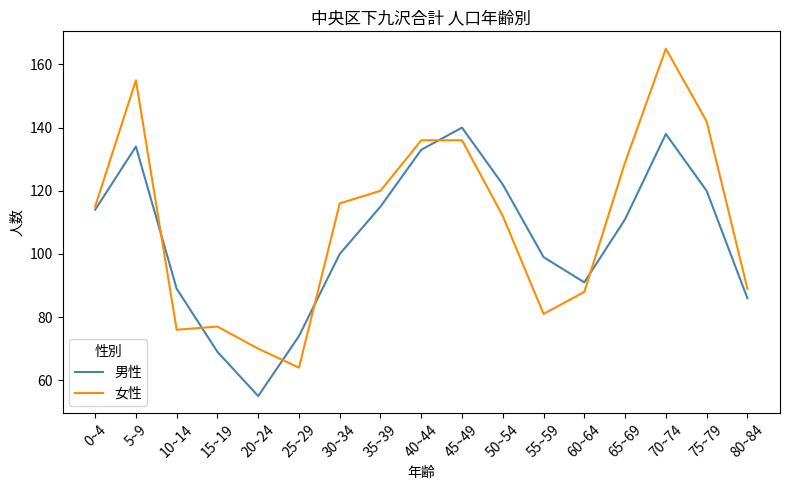

Which series changed the most between 35~39 and 75~79?

女性